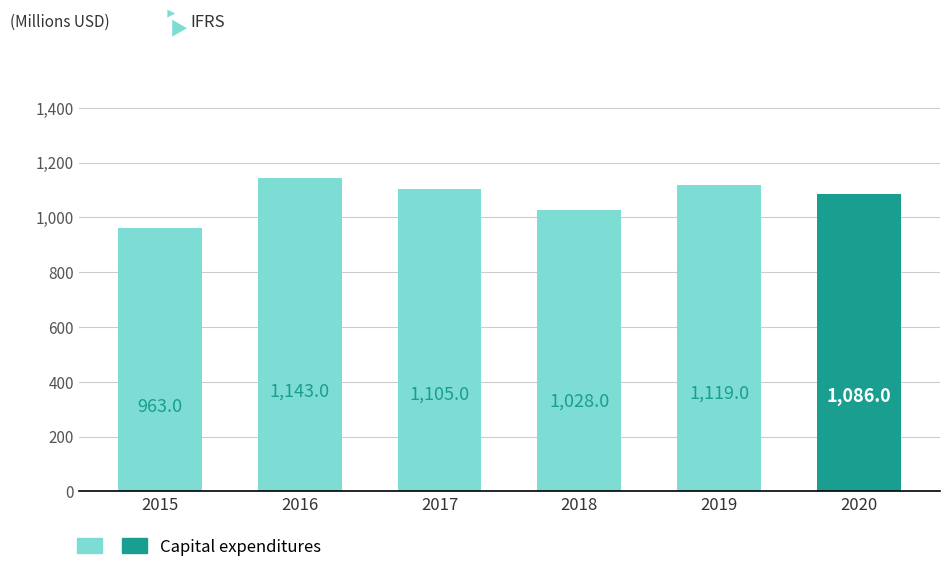

How many data points are less than 1105?

3